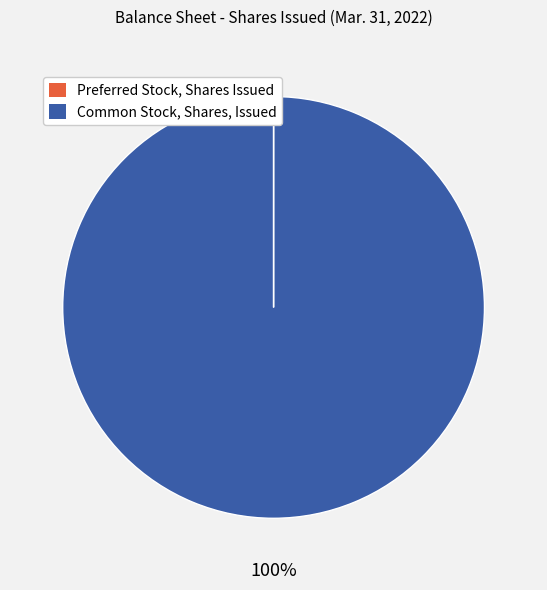

Which category accounts for the majority?

Common Stock, Shares, Issued